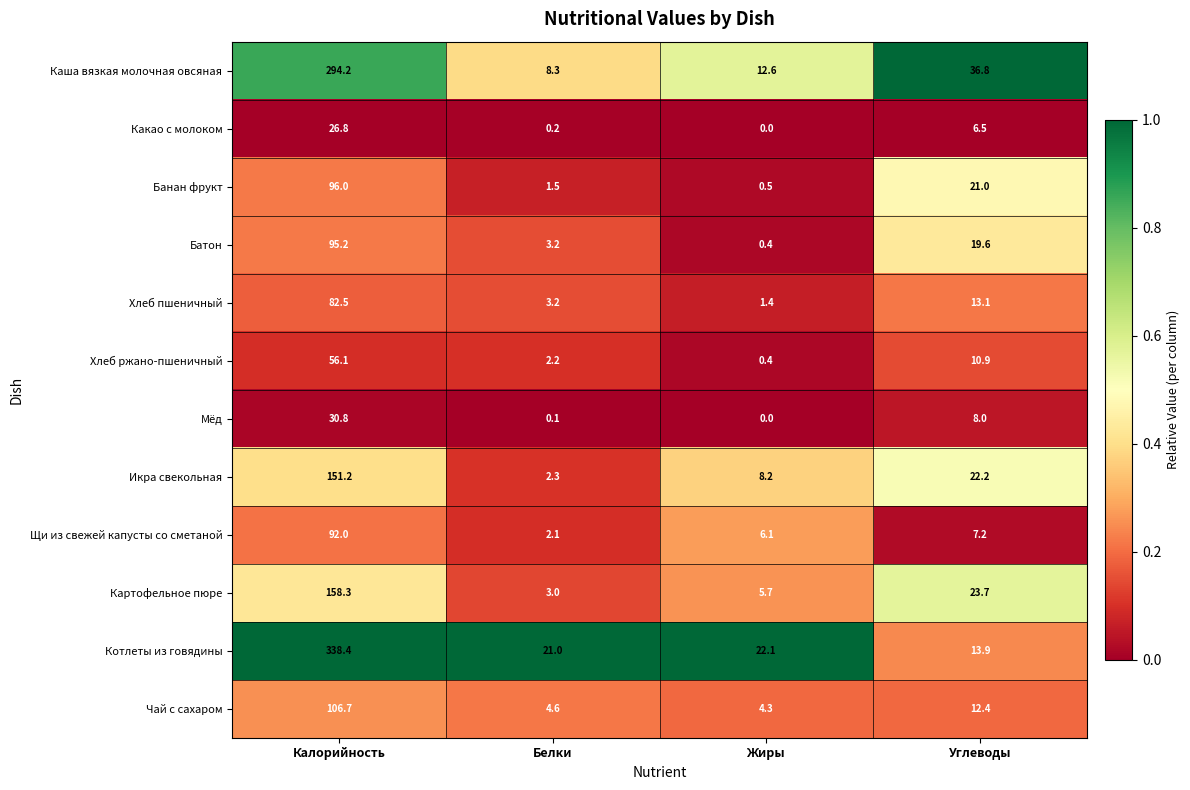

What is the sum of the Какао с молоком values at Калорийность and Углеводы?

33.3